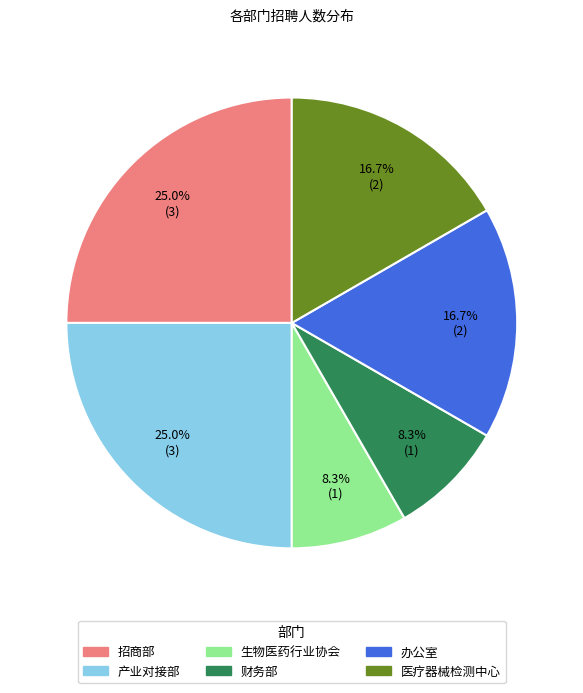

Does any single category account for the majority?

No